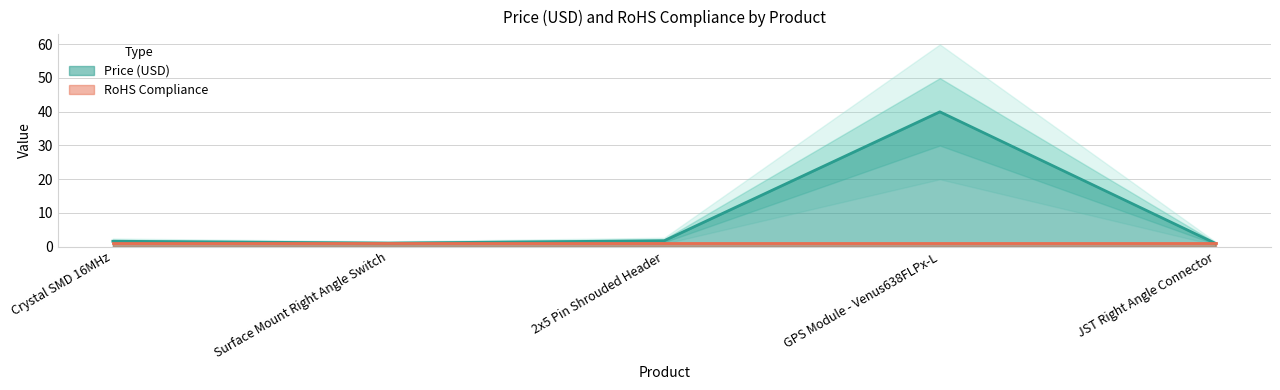

What is the label of the 2nd point from the right?

GPS Module - Venus638FLPx-L